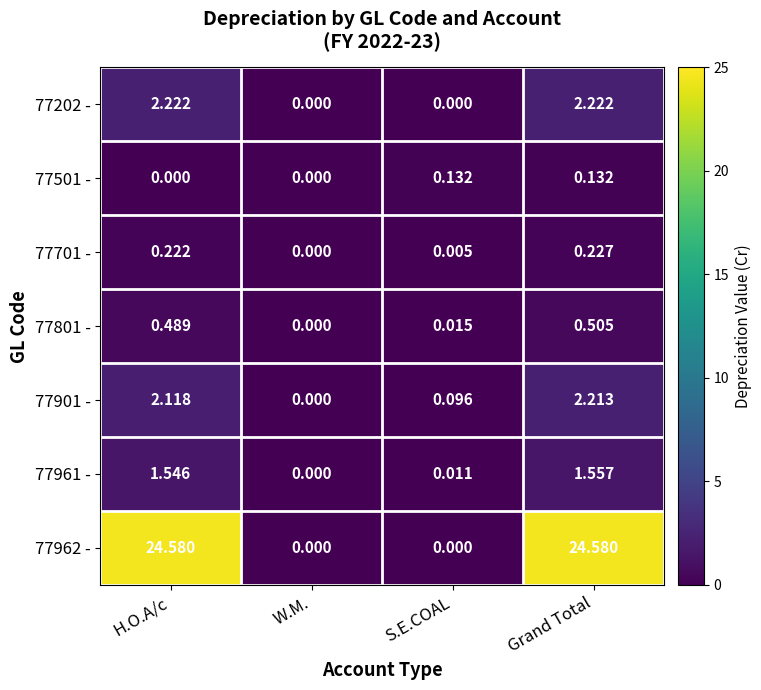

At which label does 77961 - reach its peak?

Grand Total